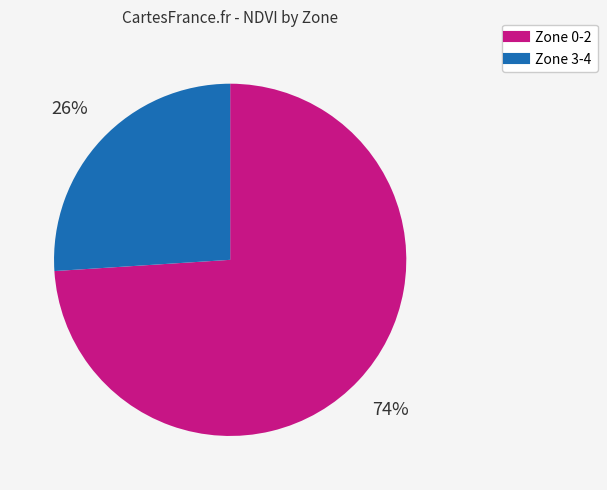

Is there any slice that represents more than half of the pie?

Yes